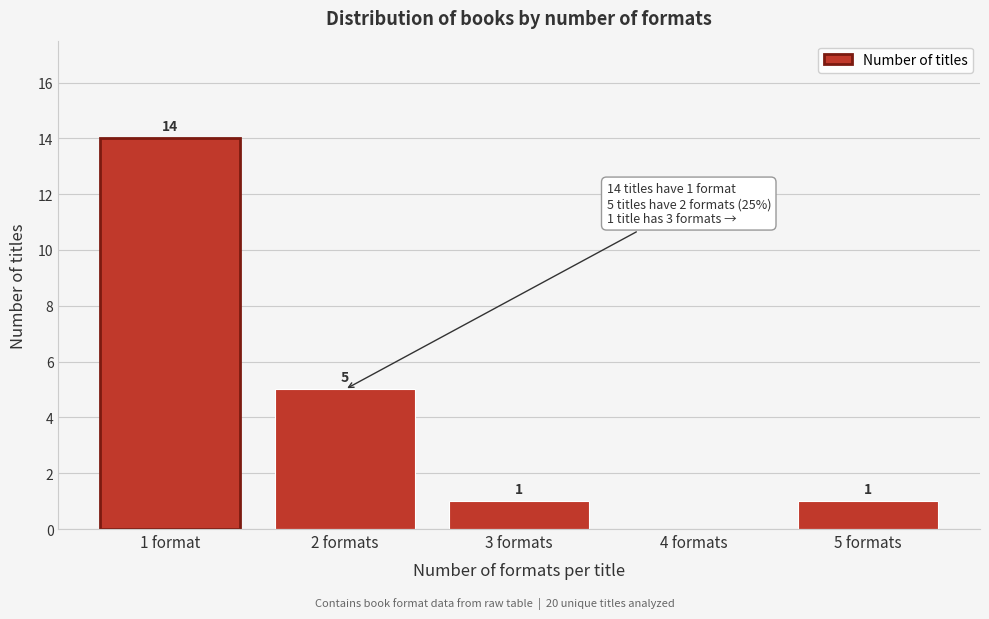

Reading left to right, list all the values displayed in this chart.

1 format=14	2 formats=5	3 formats=1	4 formats=0	5 formats=1